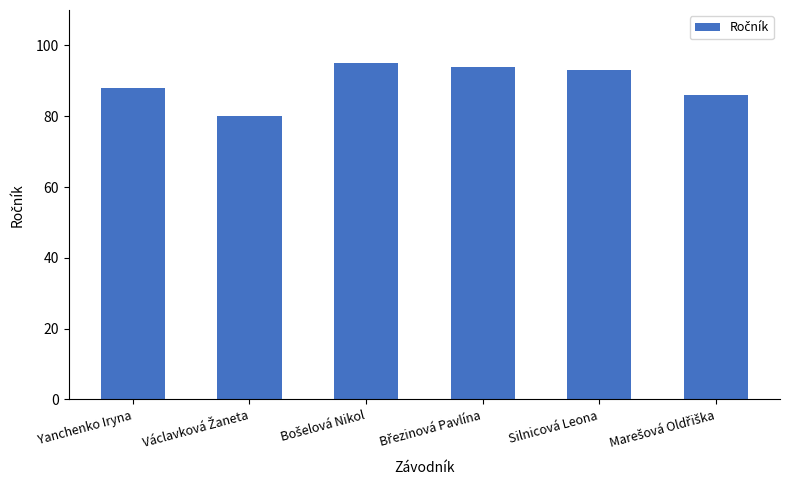

What is the greatest value displayed?

95